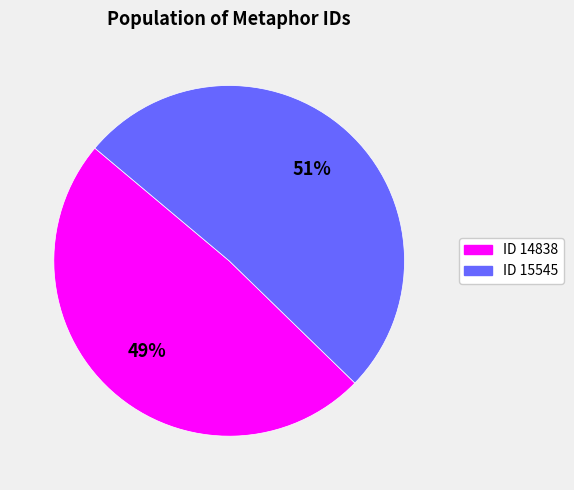

Is there any slice that represents more than half of the pie?

Yes